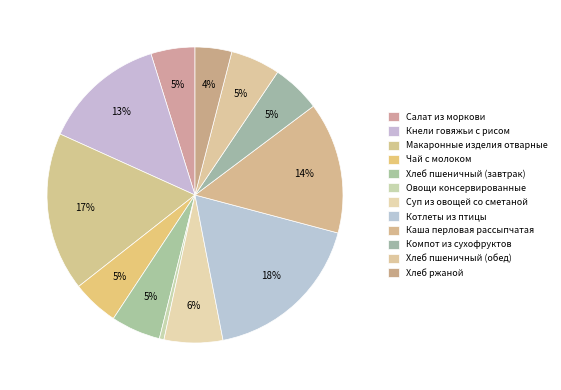

Does Чай с молоком account for over 50% of the chart?

No